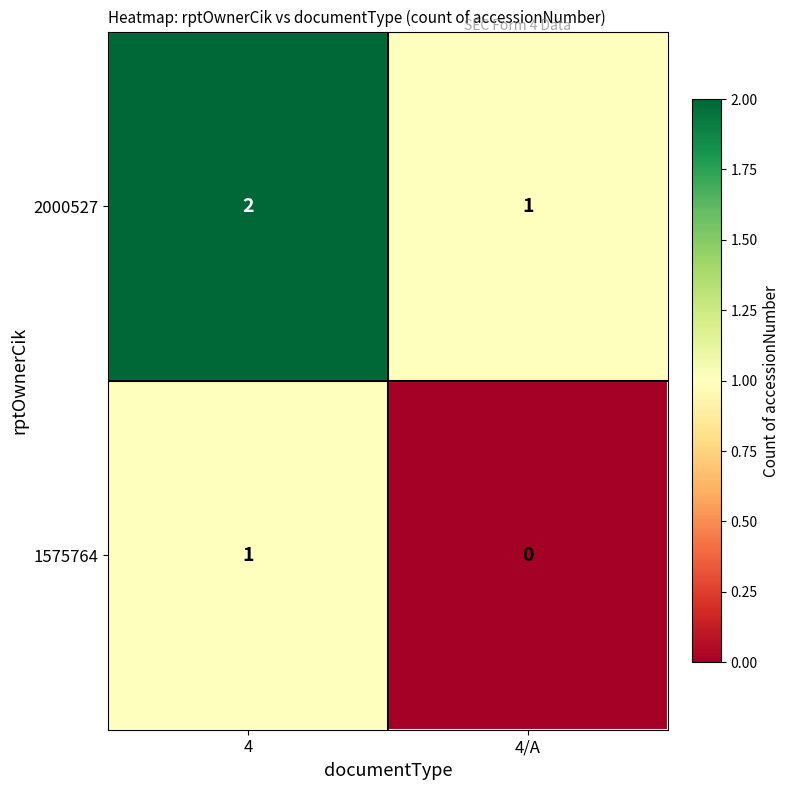

Where is 2000527 nearest to the value 1?

4/A